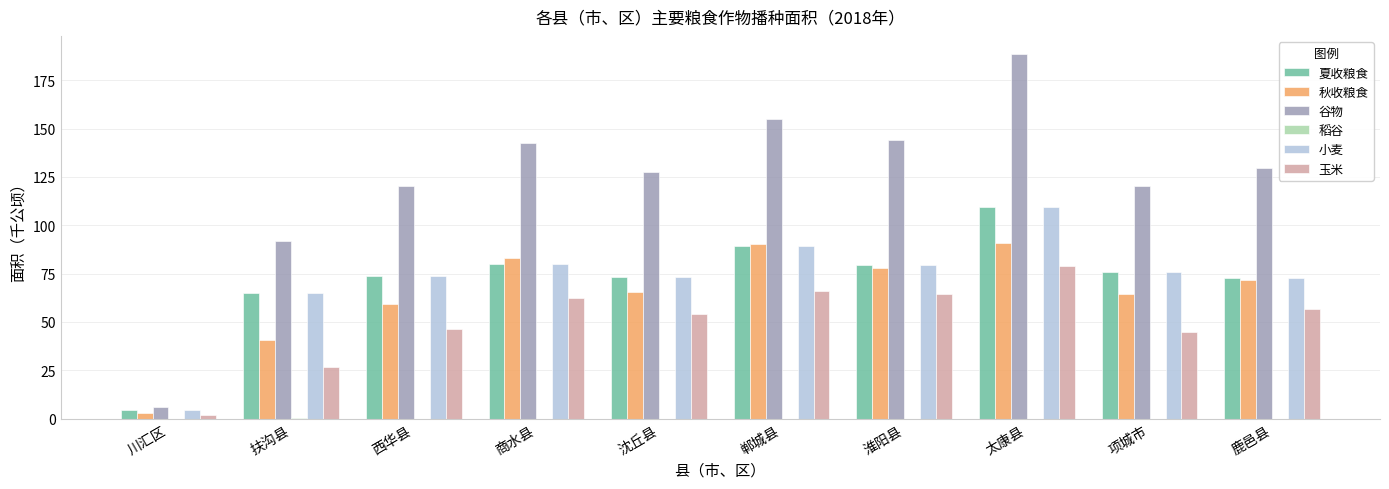

Does the chart contain stacked bars?

No